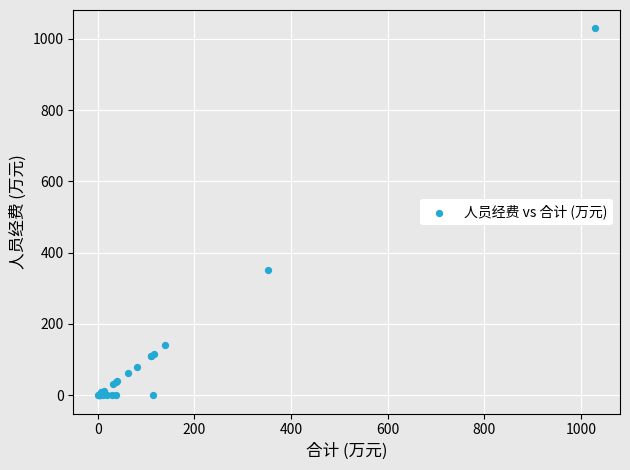

What Y value in the scatter plot is closest to 514?

352.3